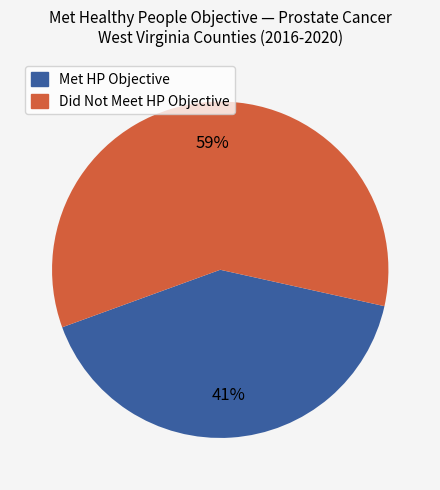

To the nearest percent, what is the average slice percentage?

50%